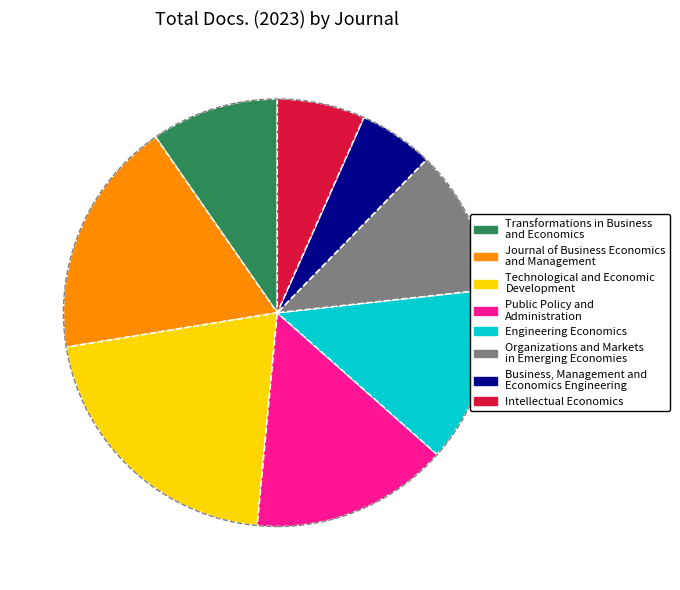

What is the largest slice in the pie chart?

Technological and Economic Development